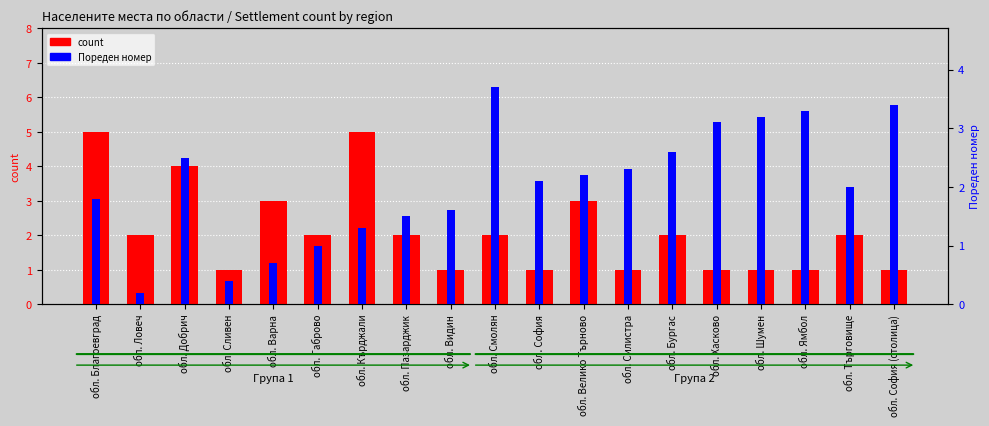

Which series changed the most between обл. Варна and обл. Хасково?

Пореден номер